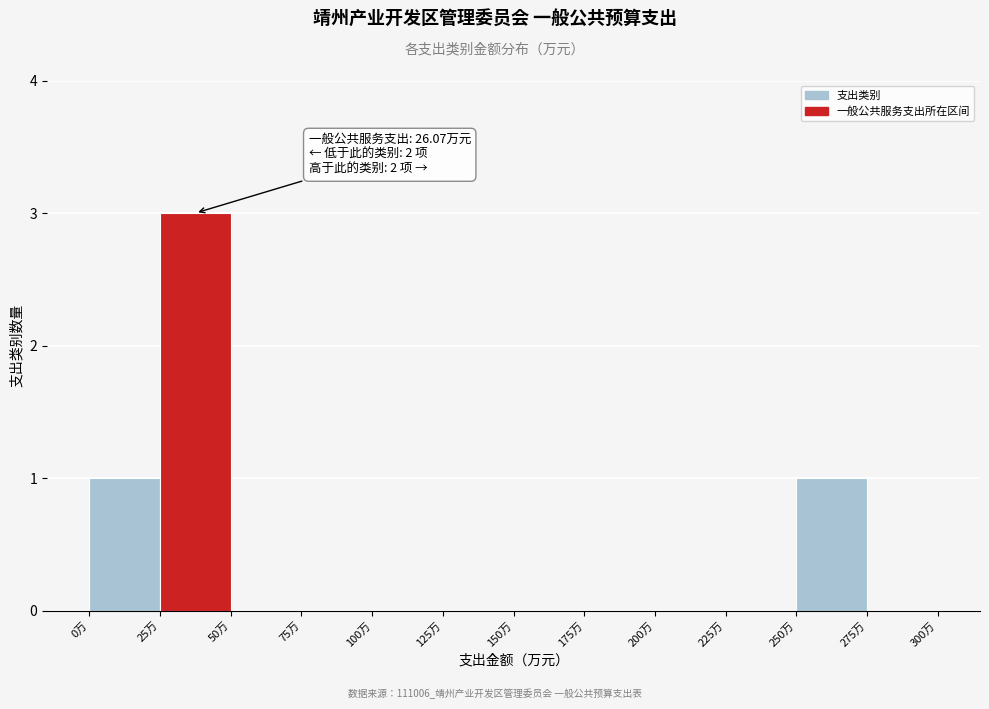

Over which range of the x-axis is the bar tallest?

25 to 50